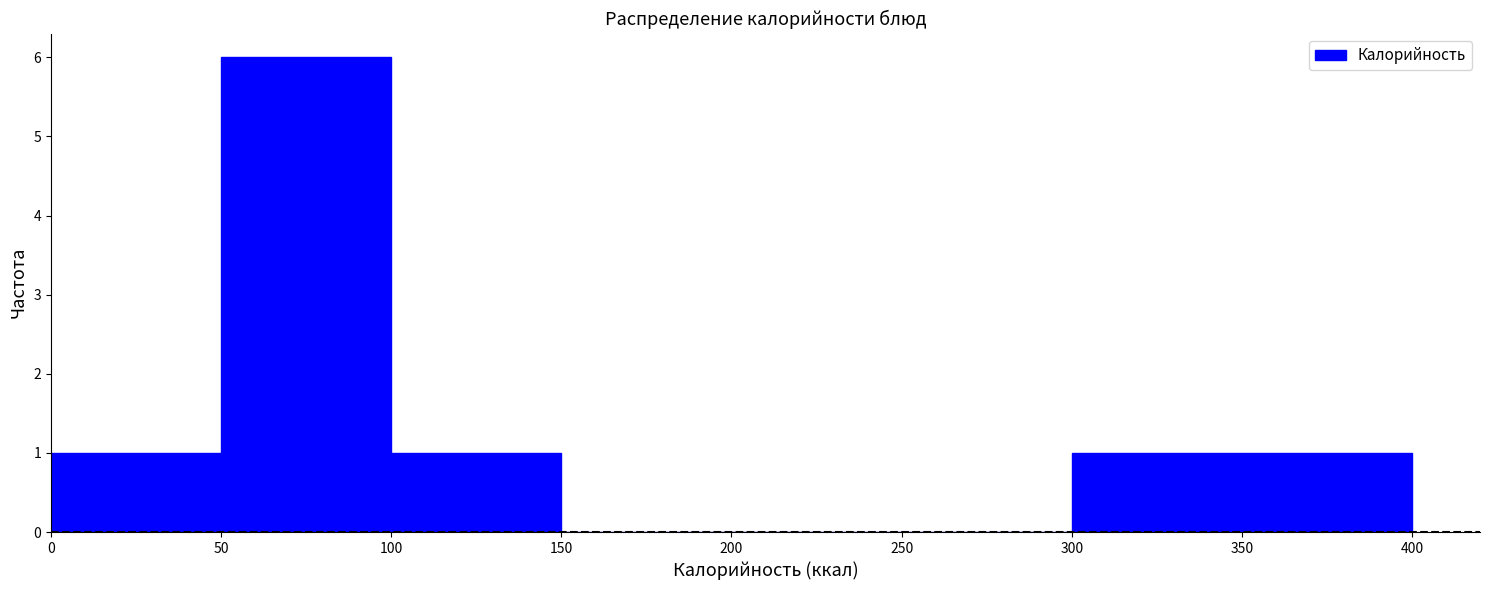

How tall is the bar that spans 350 to 400 on the x-axis? The values are not printed on the chart, so give them approximately, as read against the axis.

1